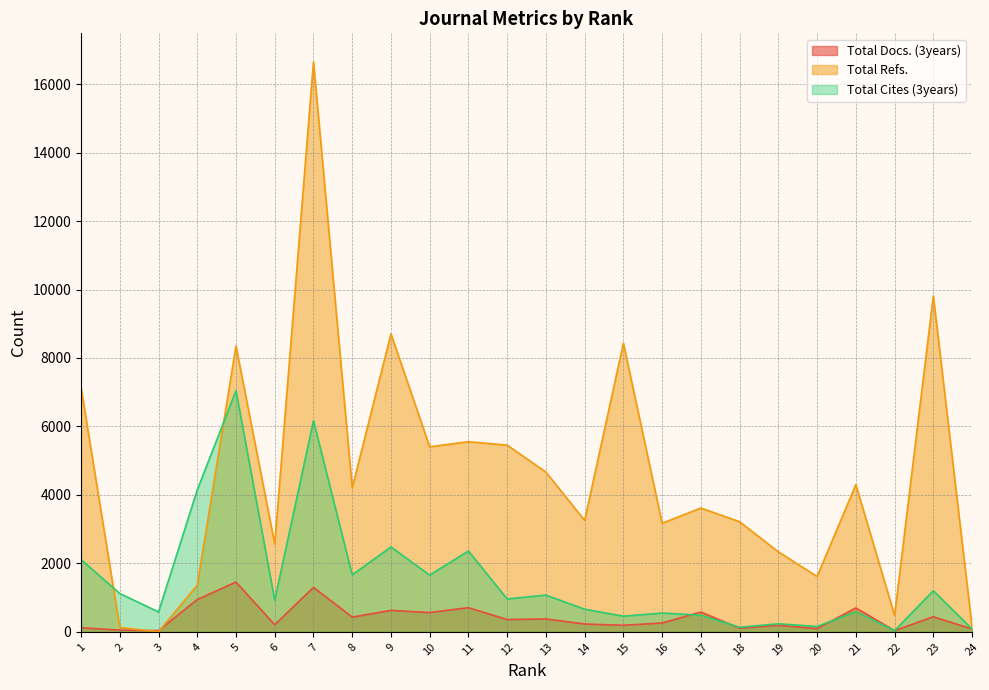

What are all the series names shown in the legend?

Total Docs. (3years), Total Refs., Total Cites (3years)